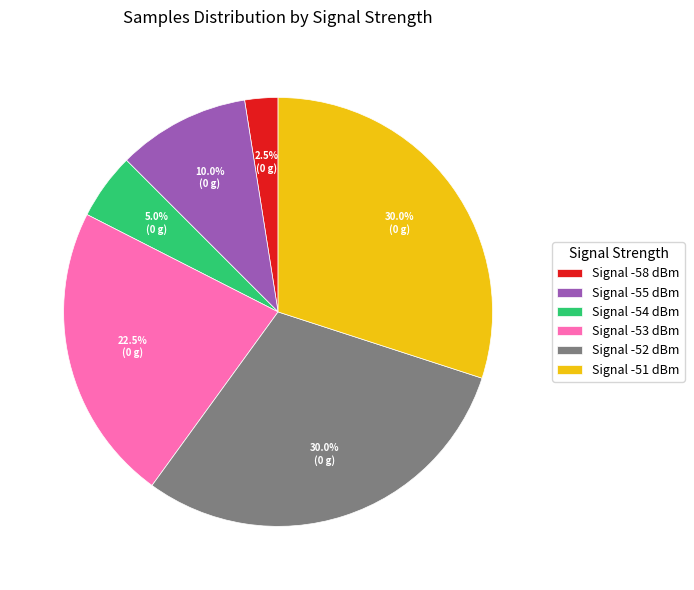

Does any single category account for the majority?

No